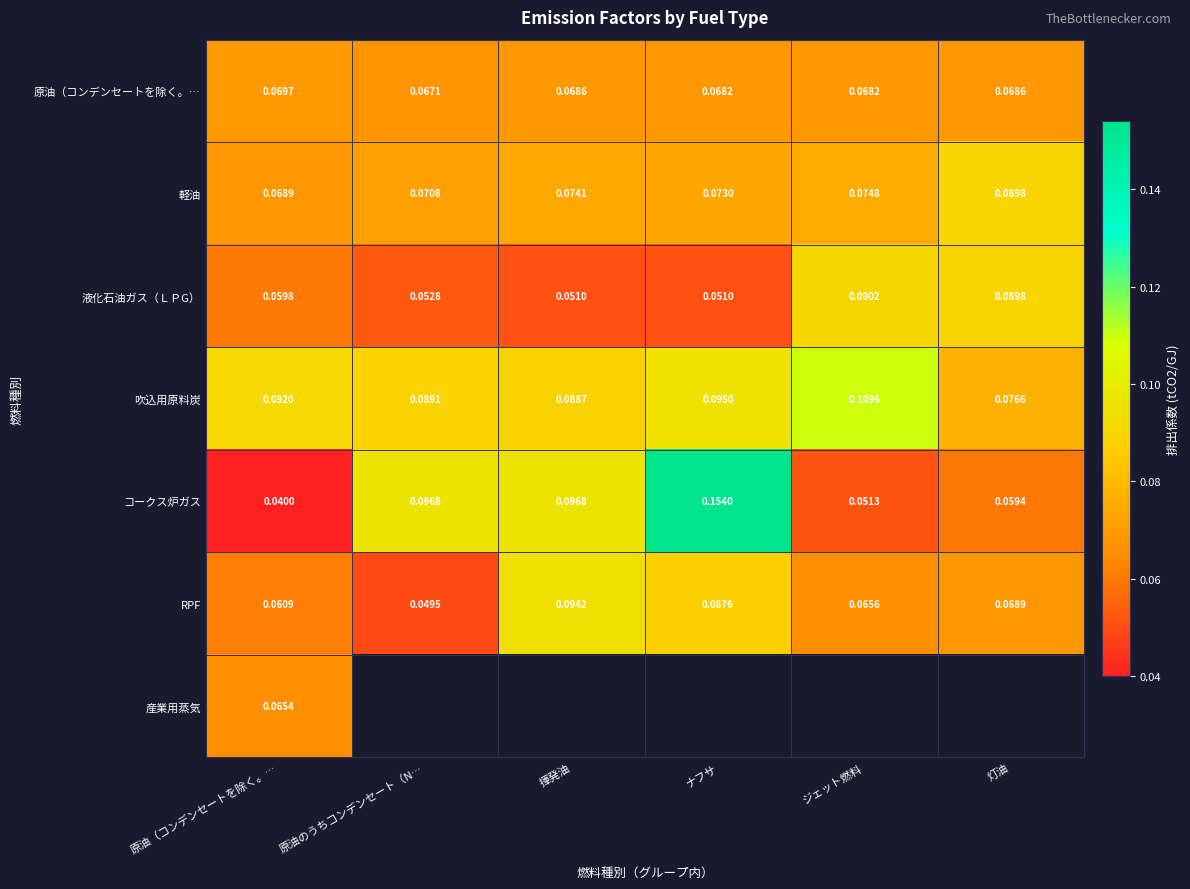

Where is コークス炉ガス nearest to the value 0?

原油（コンデンセートを除く。…